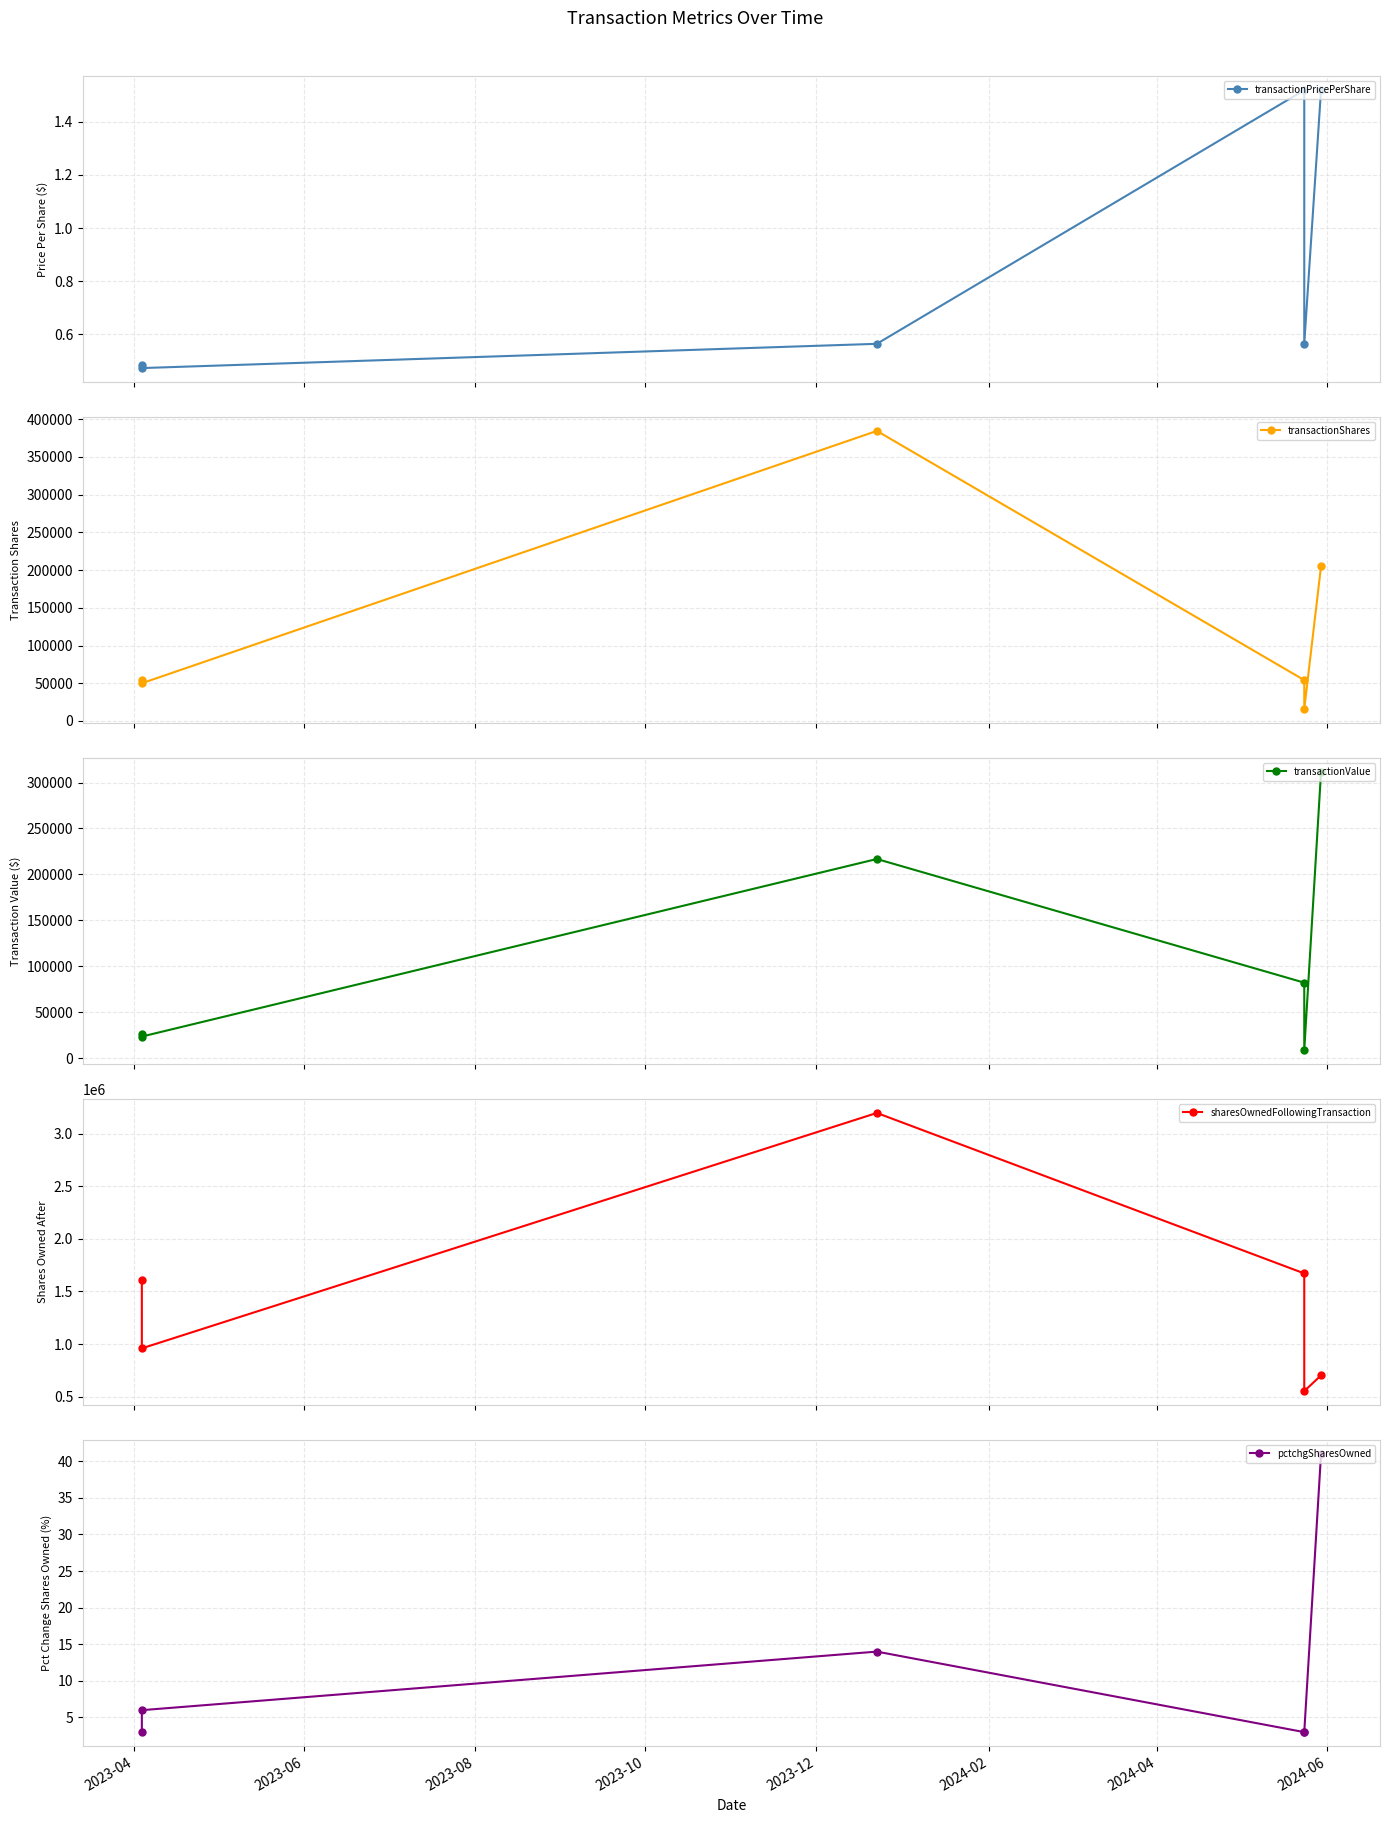

What is the difference between the second highest and second lowest values in the transactionShares series?

155000